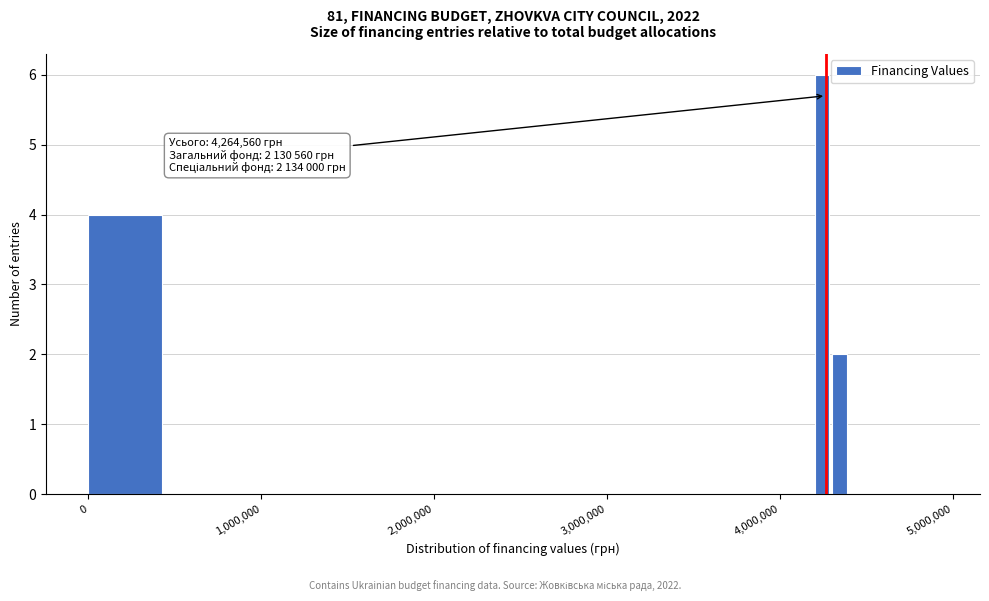

Read against the x-axis, roughly where is the centre of the tallest bar?

4200000